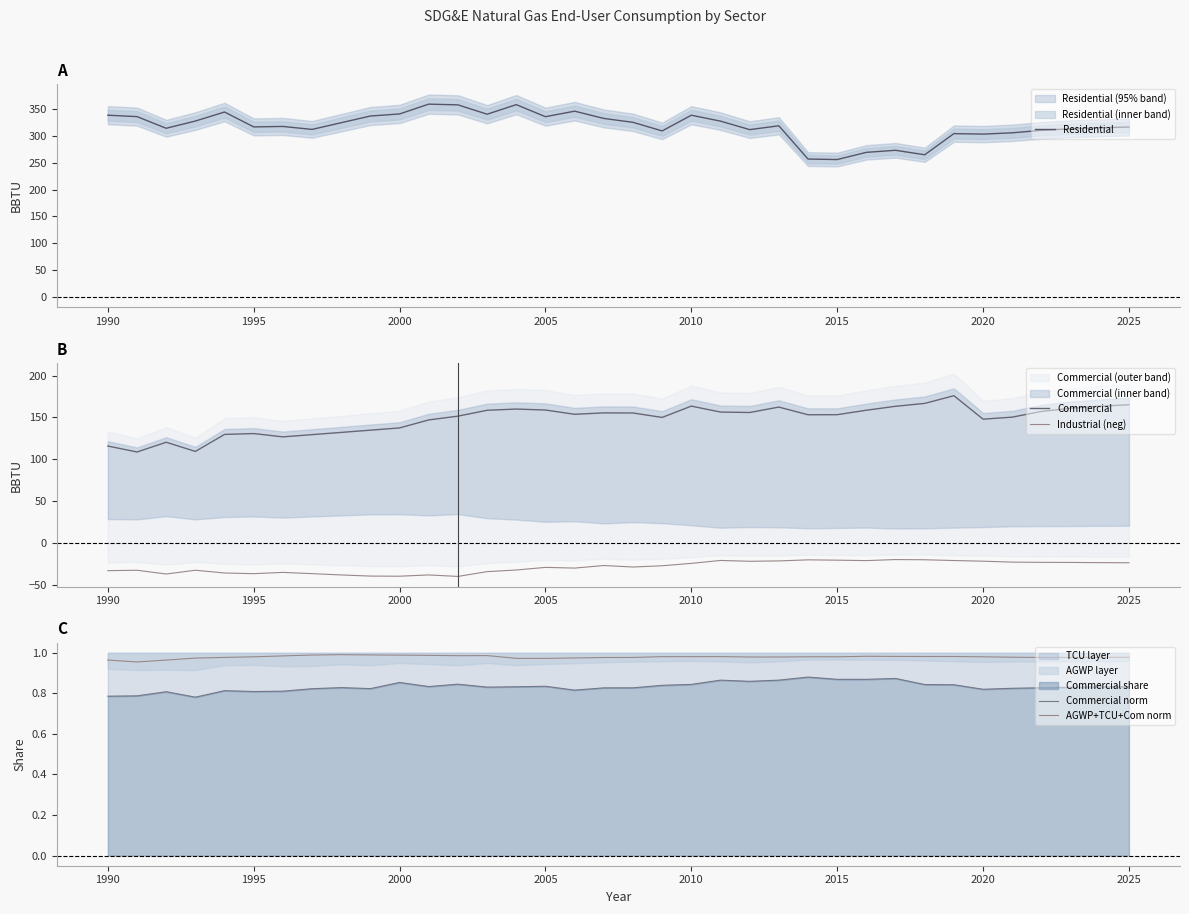

How many distinct data groups are displayed?

5